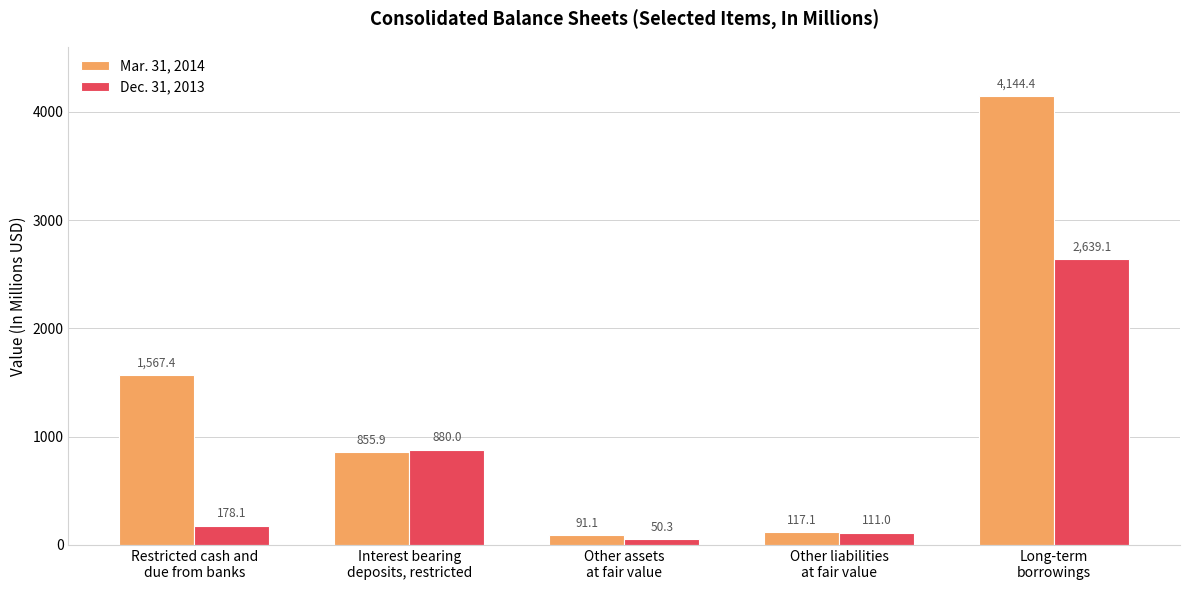

How many categories are shown in the chart?

5